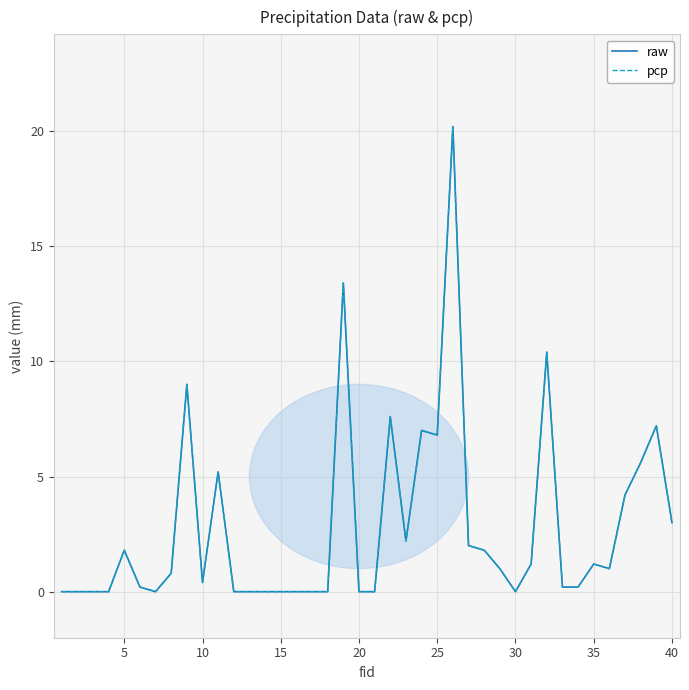

What is the maximum value shown in the chart?

20.2